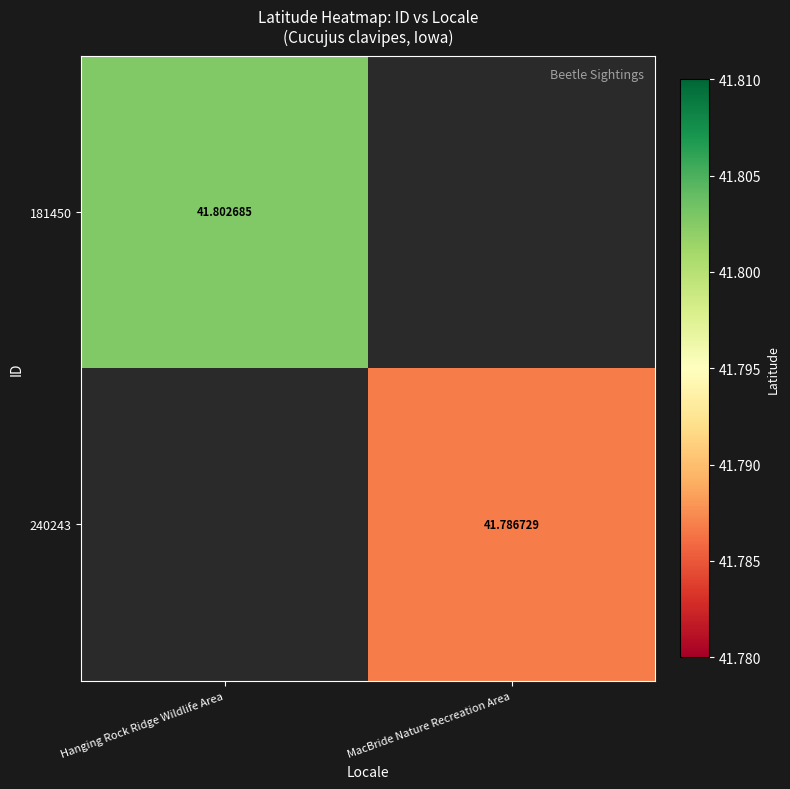

Which category has the lowest value across all series?

MacBride Nature Recreation Area